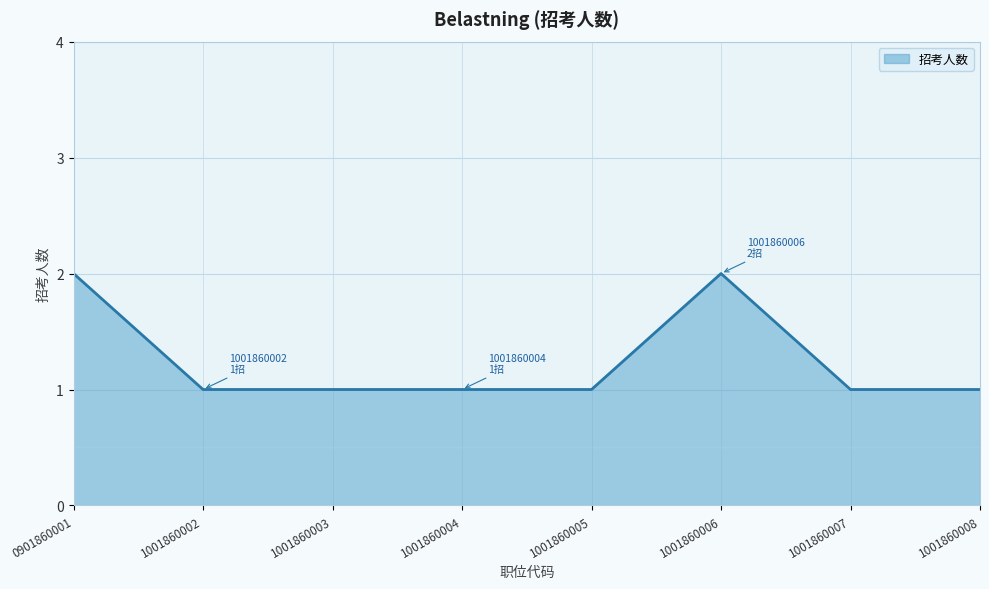

The chart shows a value of 0 at 1001860003. True or false?

False